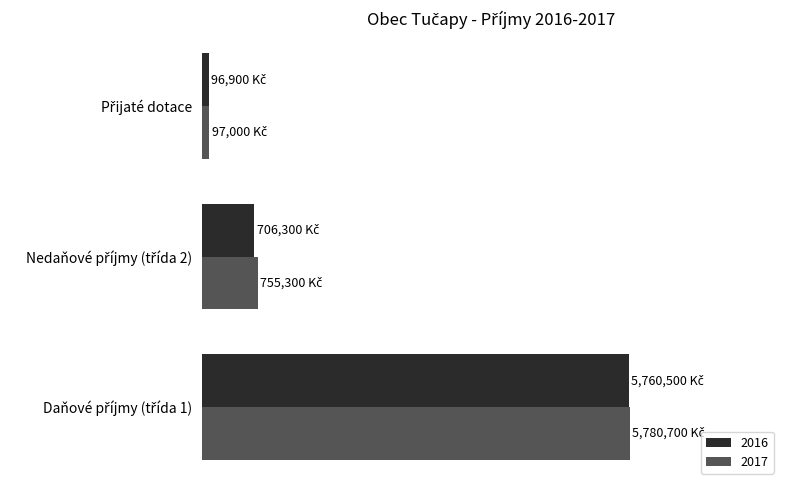

What are all the series names shown in the legend?

2016, 2017